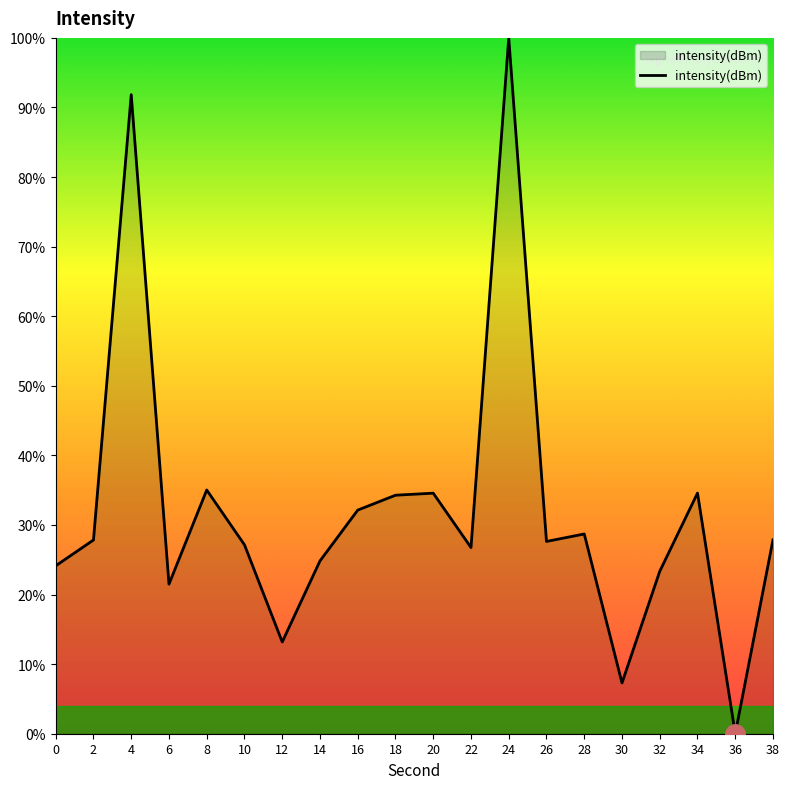

Is it true that the value at 14 is 16.6?

False